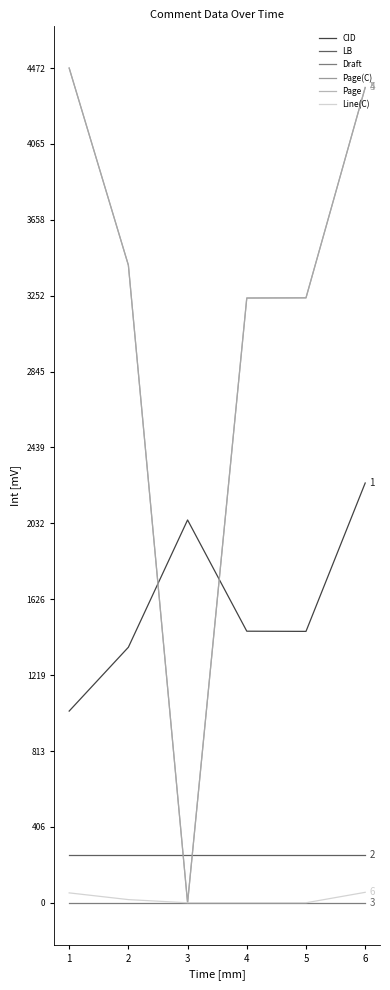

What is the average value of the LB series?

258